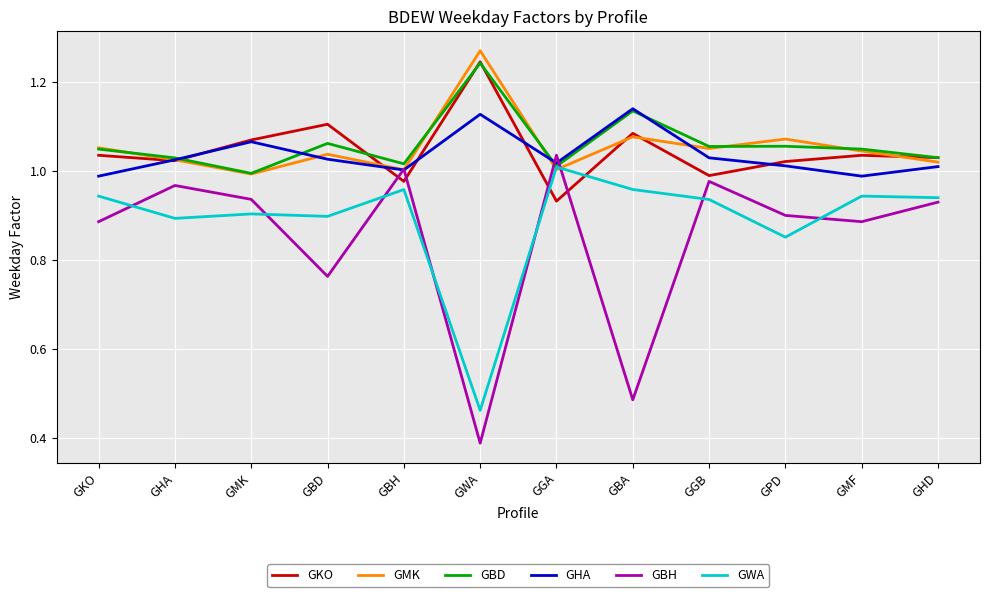

What is the total value across all series at GHA?

6.0